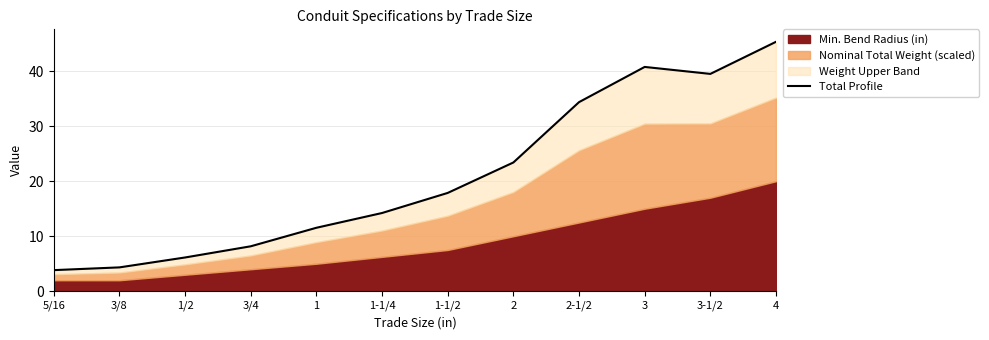

At which label is the value closest to 24?

2